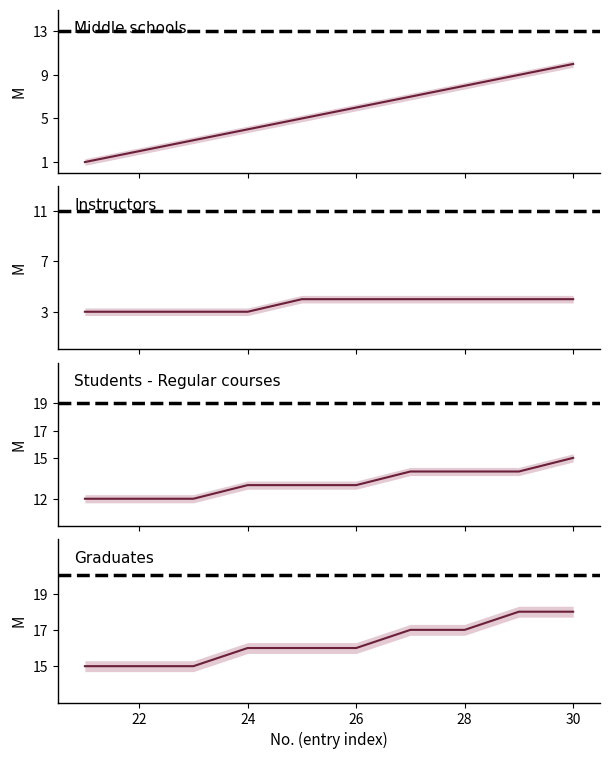

Which series has the largest total across all categories?

Graduates